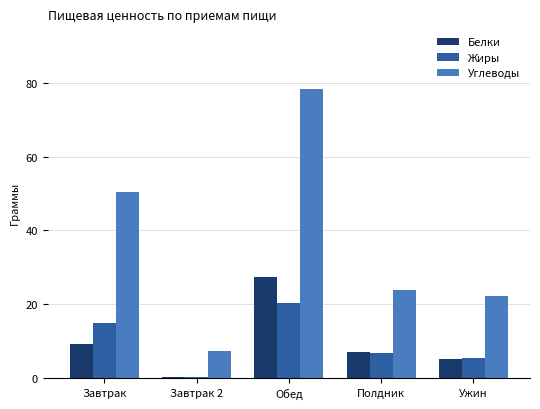

What is the difference between the highest and lowest values at Обед?

57.9